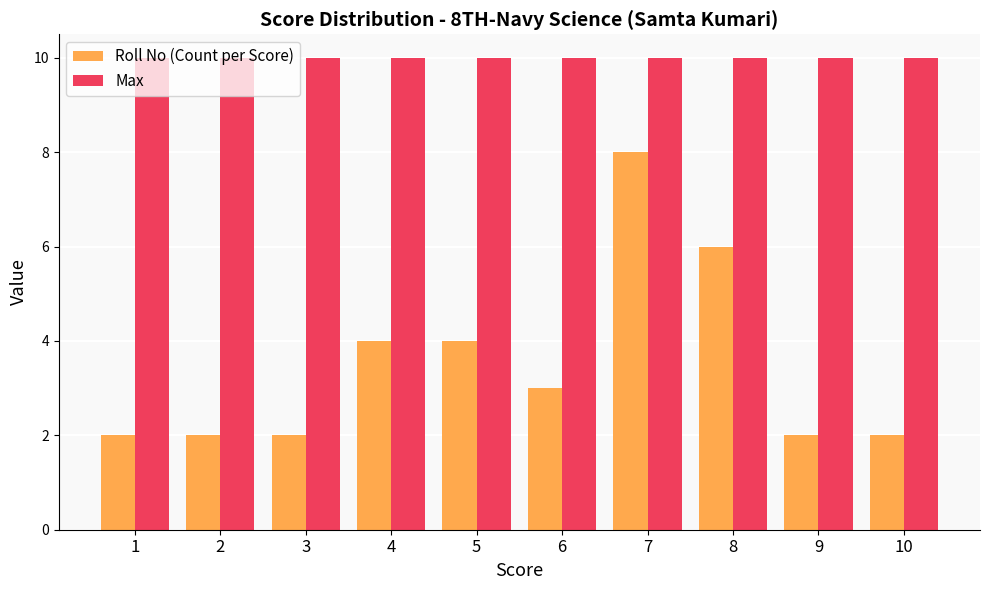

Reading left to right, extract all data points from this chart.

Roll No (Count per Score): 1=2	2=2	3=2	4=4	5=4	6=3	7=8	8=6	9=2	10=2
Max: 1=10	2=10	3=10	4=10	5=10	6=10	7=10	8=10	9=10	10=10